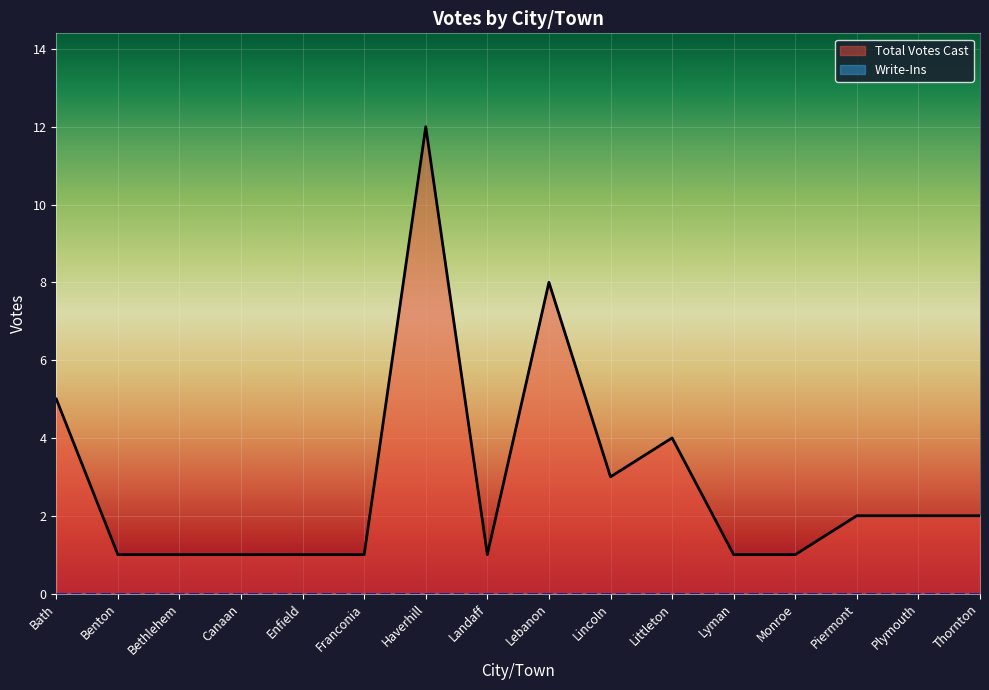

True or false: the data shows 1 at Plymouth.

False